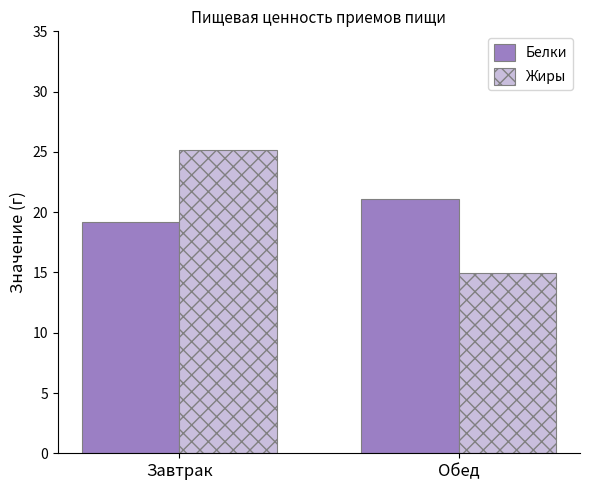

The value of Белки at Завтрак is 19.2. True or false?

True